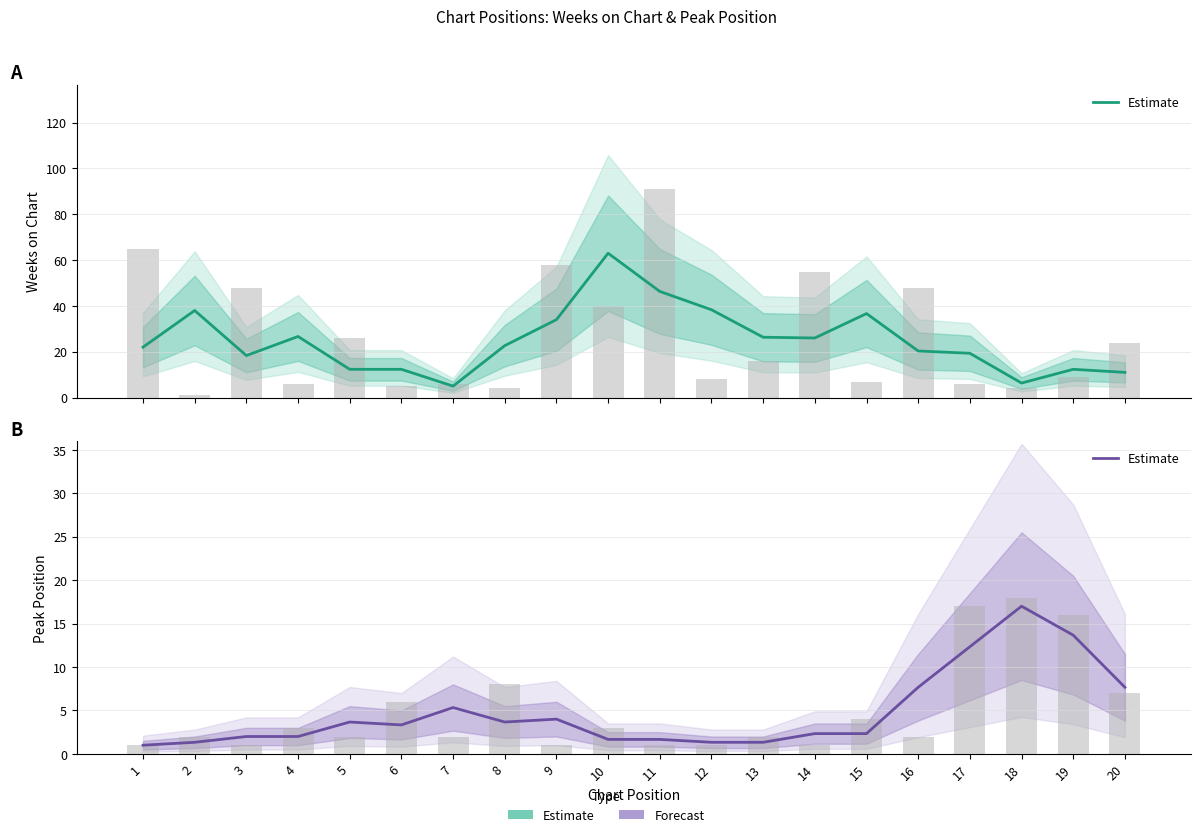

What is the total value across all series at 14?

28.3